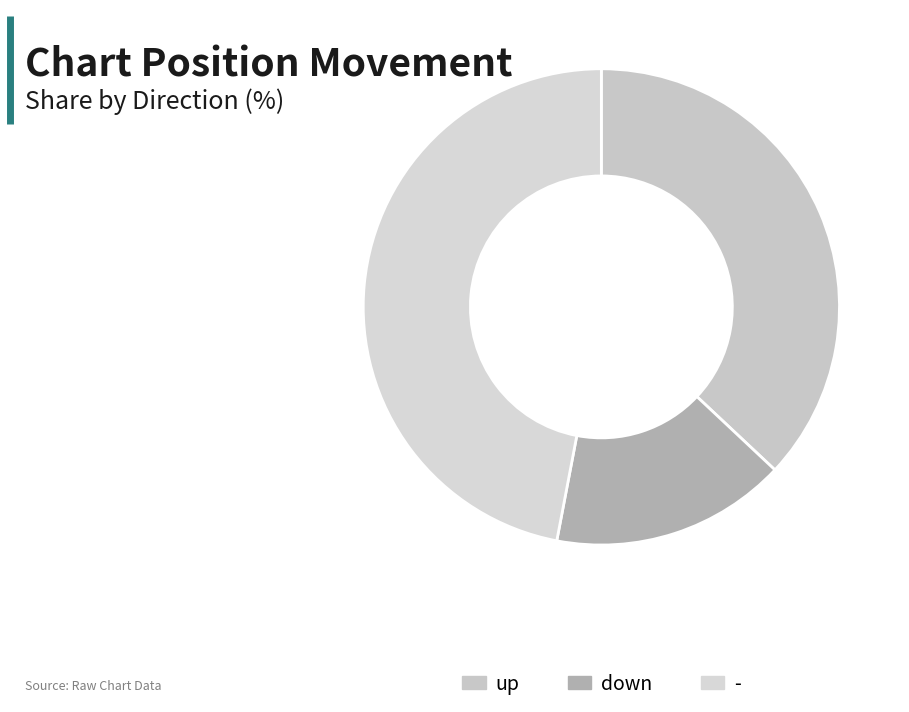

Which has a higher value, down or up?

up